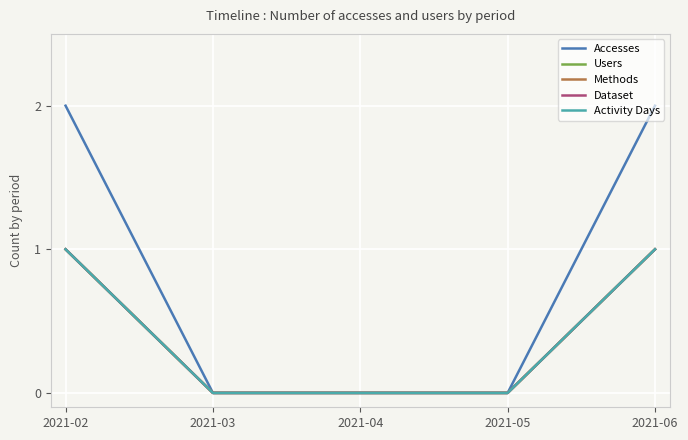

True or false: Users and Methods cross at least once.

False